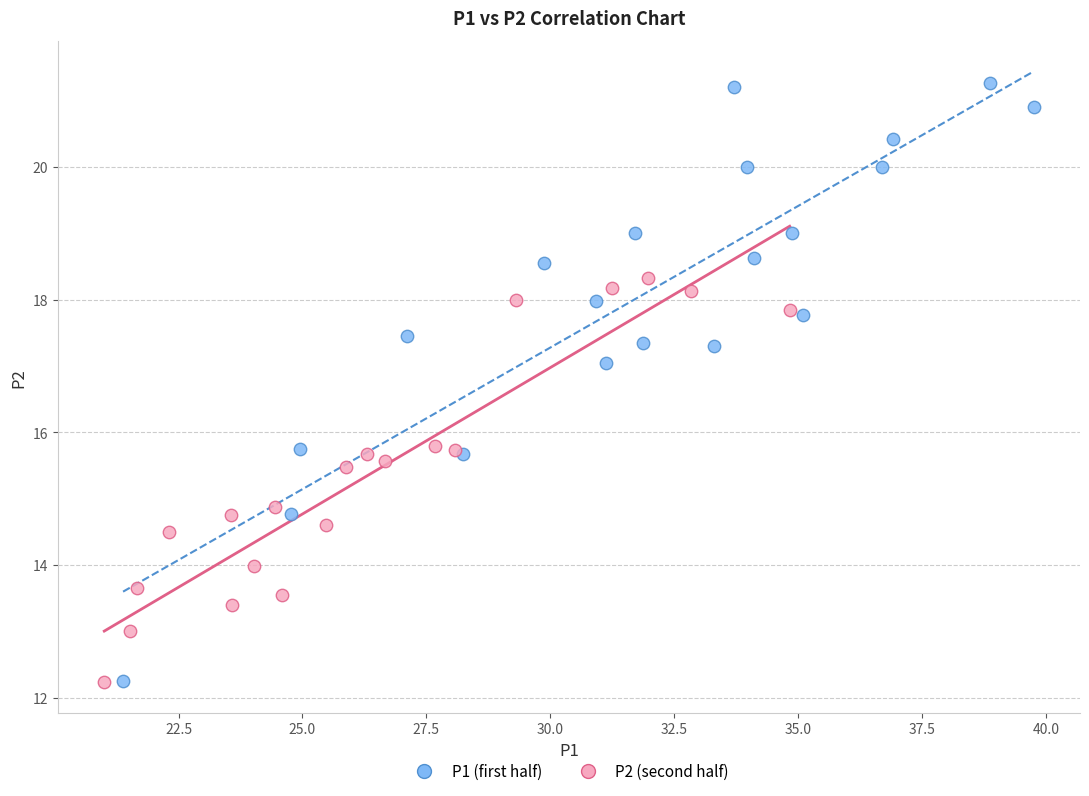

Which series contains the highest Y value?

P1 (first half)